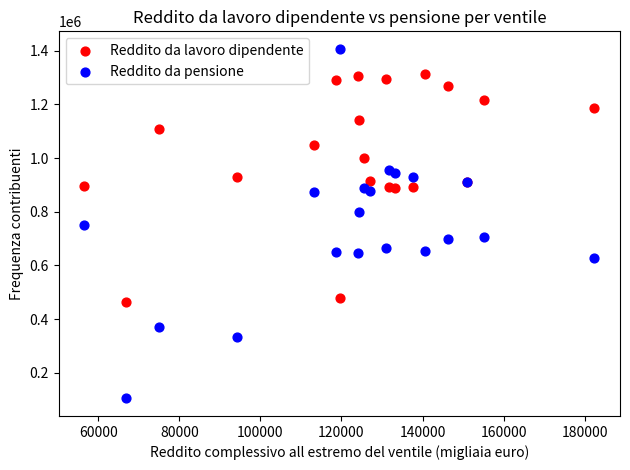

Which series has the widest spread of Y values?

Reddito da pensione